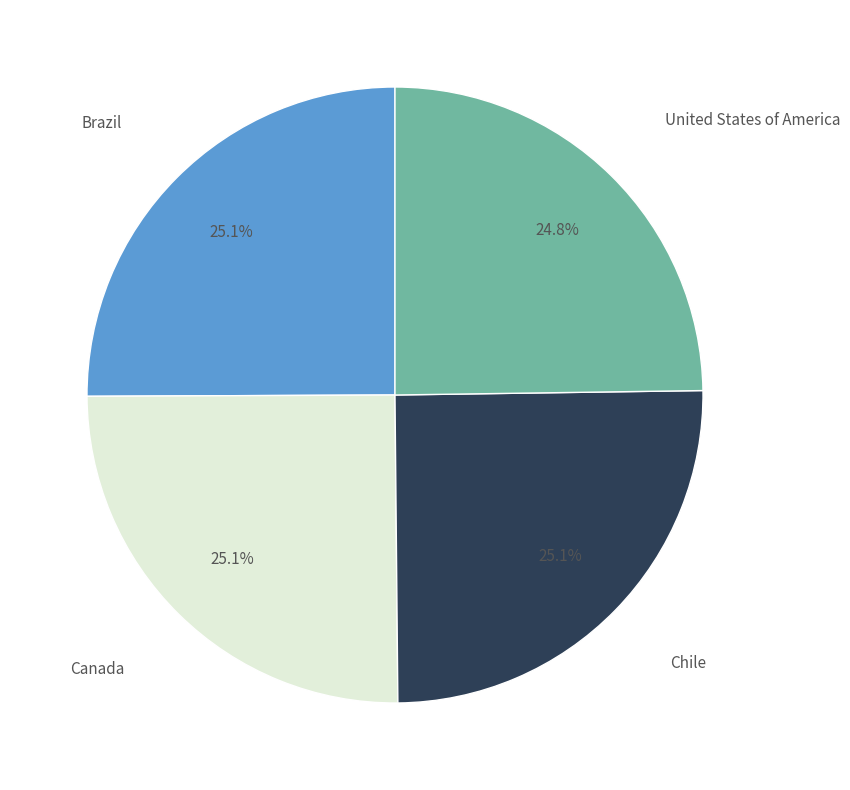

Is there any slice that represents more than half of the pie?

No